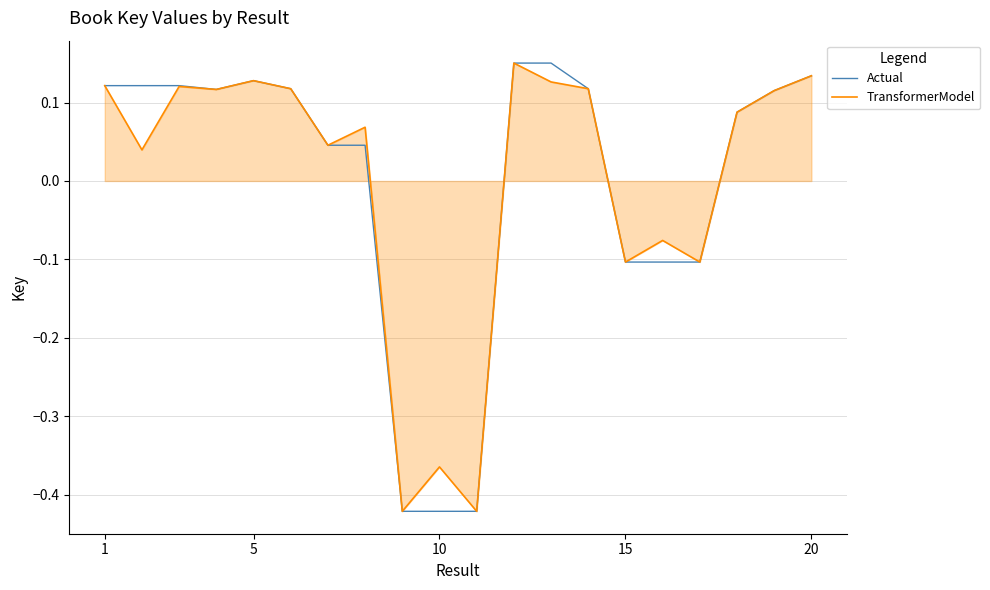

Does the chart display data point markers on the line(s)?

No